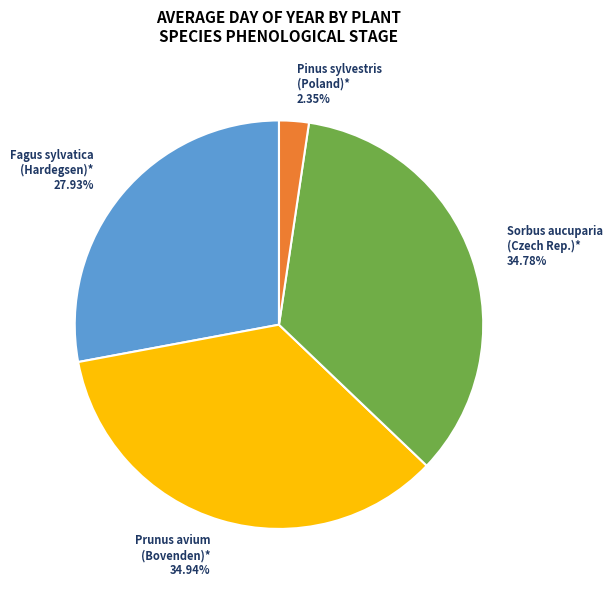

To the nearest percent, what is the difference between the largest and smallest slice percentages?

33%